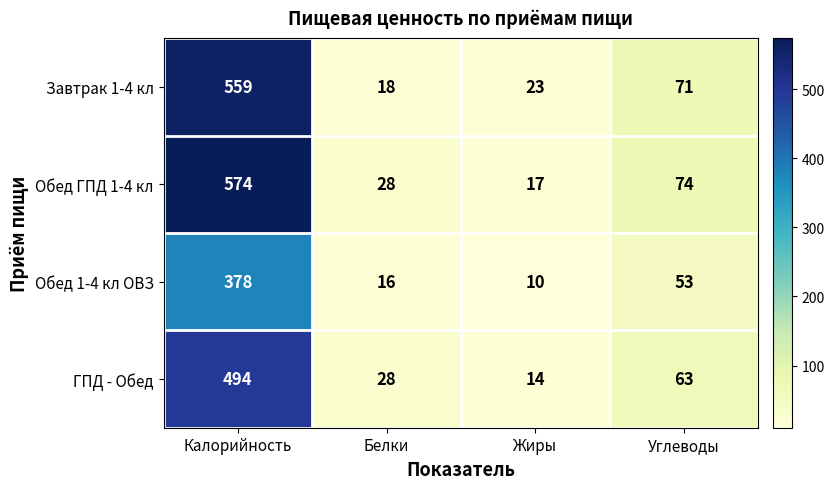

At which label is Обед ГПД 1-4 кл closest to 295?

Углеводы